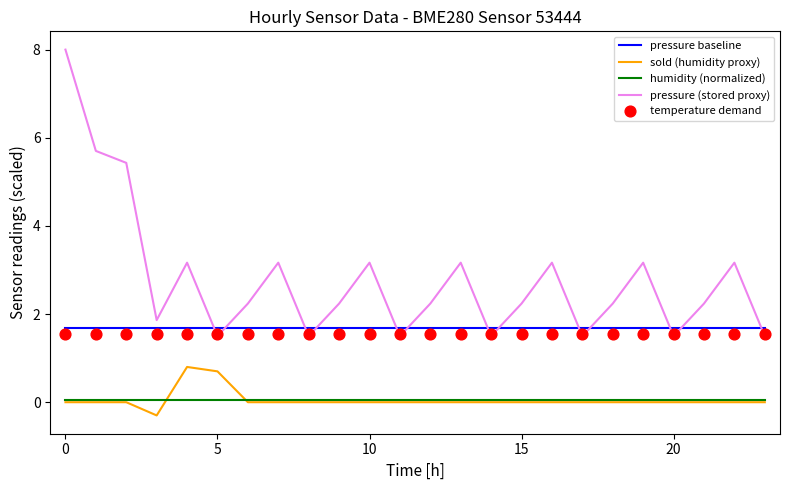

At how many categories does at least one series exceed 0?

24